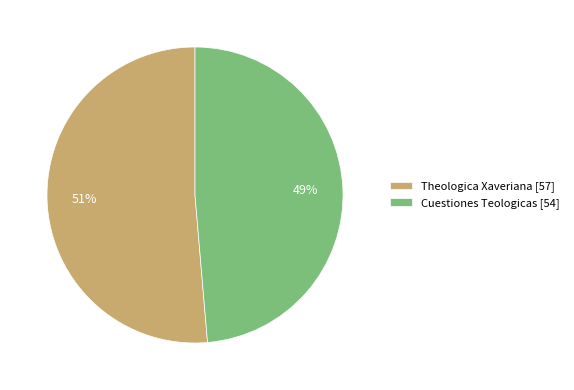

To the nearest percent, what is the average slice percentage?

50%